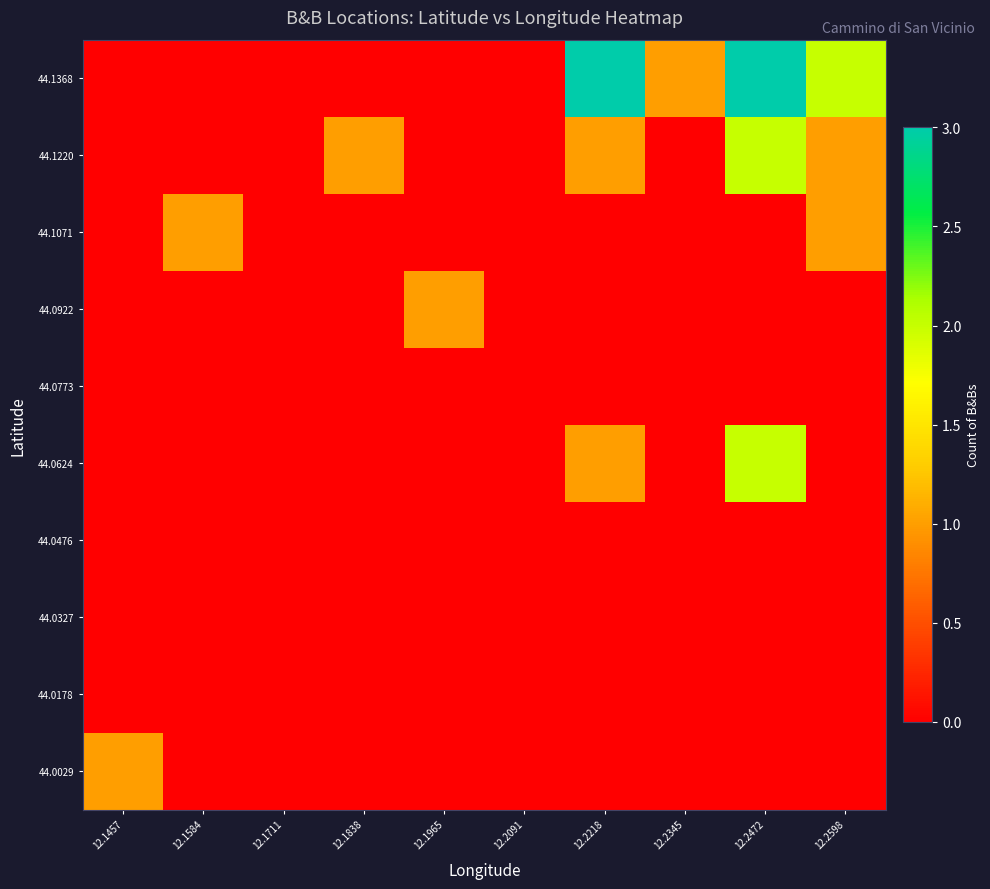

Reading left to right, list all the values displayed in this chart.

44.0029: 12.1457=1	12.1584=0	12.1711=0	12.1838=0	12.1965=0	12.2091=0	12.2218=0	12.2345=0	12.2472=0	12.2598=0
44.0178: 12.1457=0	12.1584=0	12.1711=0	12.1838=0	12.1965=0	12.2091=0	12.2218=0	12.2345=0	12.2472=0	12.2598=0
44.0327: 12.1457=0	12.1584=0	12.1711=0	12.1838=0	12.1965=0	12.2091=0	12.2218=0	12.2345=0	12.2472=0	12.2598=0
44.0476: 12.1457=0	12.1584=0	12.1711=0	12.1838=0	12.1965=0	12.2091=0	12.2218=0	12.2345=0	12.2472=0	12.2598=0
44.0624: 12.1457=0	12.1584=0	12.1711=0	12.1838=0	12.1965=0	12.2091=0	12.2218=1	12.2345=0	12.2472=2	12.2598=0
44.0773: 12.1457=0	12.1584=0	12.1711=0	12.1838=0	12.1965=0	12.2091=0	12.2218=0	12.2345=0	12.2472=0	12.2598=0
44.0922: 12.1457=0	12.1584=0	12.1711=0	12.1838=0	12.1965=1	12.2091=0	12.2218=0	12.2345=0	12.2472=0	12.2598=0
44.1071: 12.1457=0	12.1584=1	12.1711=0	12.1838=0	12.1965=0	12.2091=0	12.2218=0	12.2345=0	12.2472=0	12.2598=1
44.1220: 12.1457=0	12.1584=0	12.1711=0	12.1838=1	12.1965=0	12.2091=0	12.2218=1	12.2345=0	12.2472=2	12.2598=1
44.1368: 12.1457=0	12.1584=0	12.1711=0	12.1838=0	12.1965=0	12.2091=0	12.2218=3	12.2345=1	12.2472=3	12.2598=2